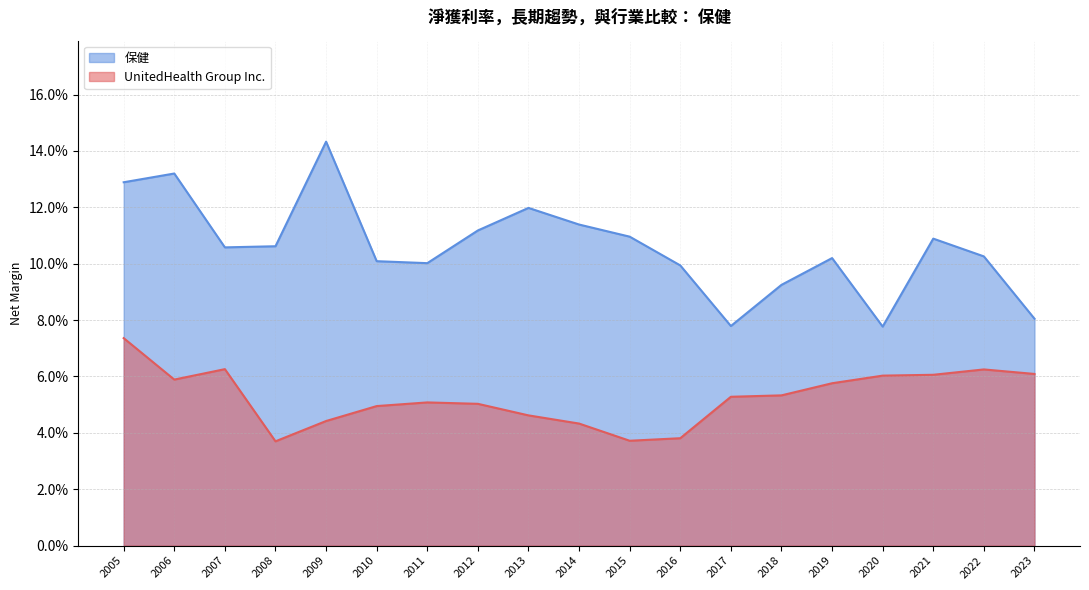

Count the UnitedHealth Group Inc. values in the range 0 to 1.

19